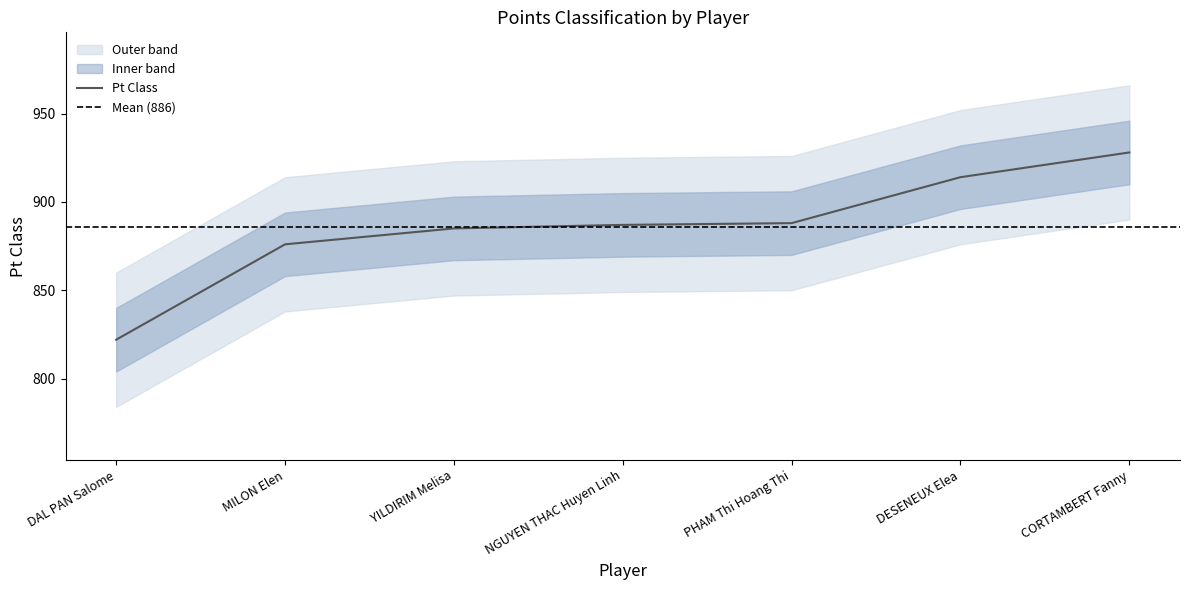

What is the average value?

886